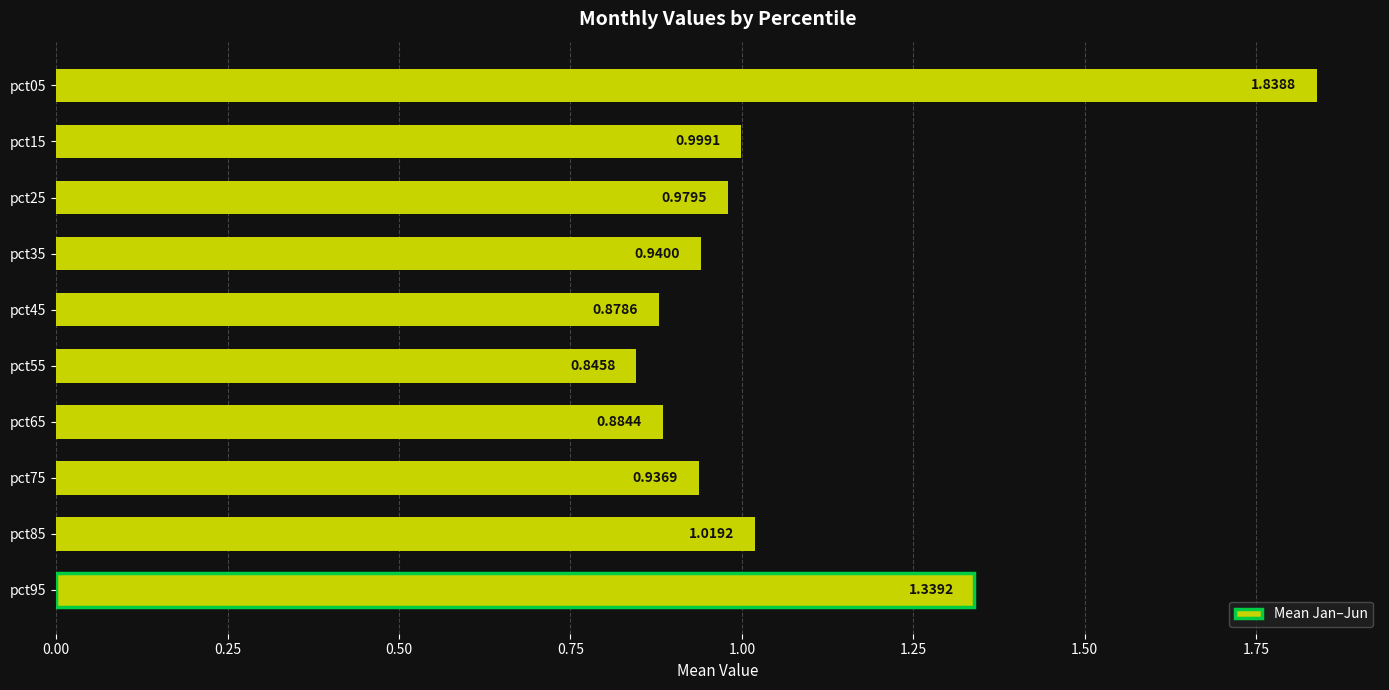

Rank the categories by value from lowest to highest.

pct55, pct45, pct65, pct75, pct35, pct25, pct15, pct85, pct95, pct05